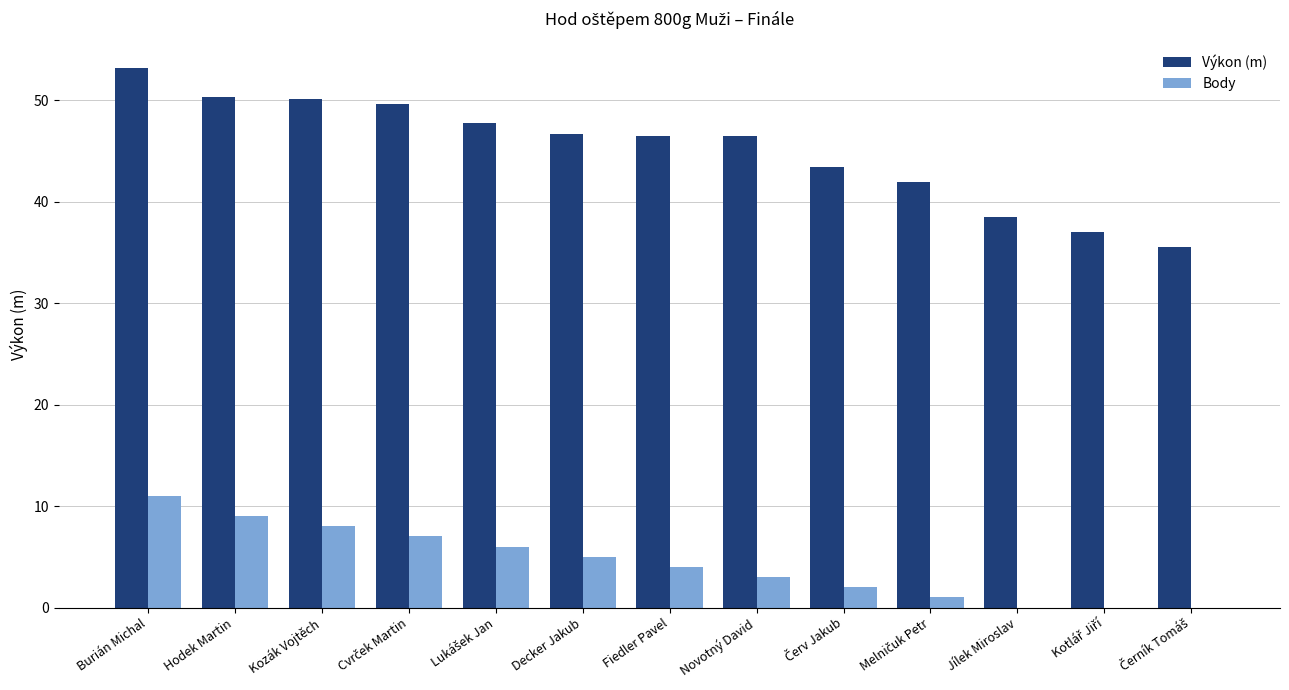

Is the value of Výkon (m) at Fiedler Pavel greater than the value of Body at Hodek Martin?

Yes